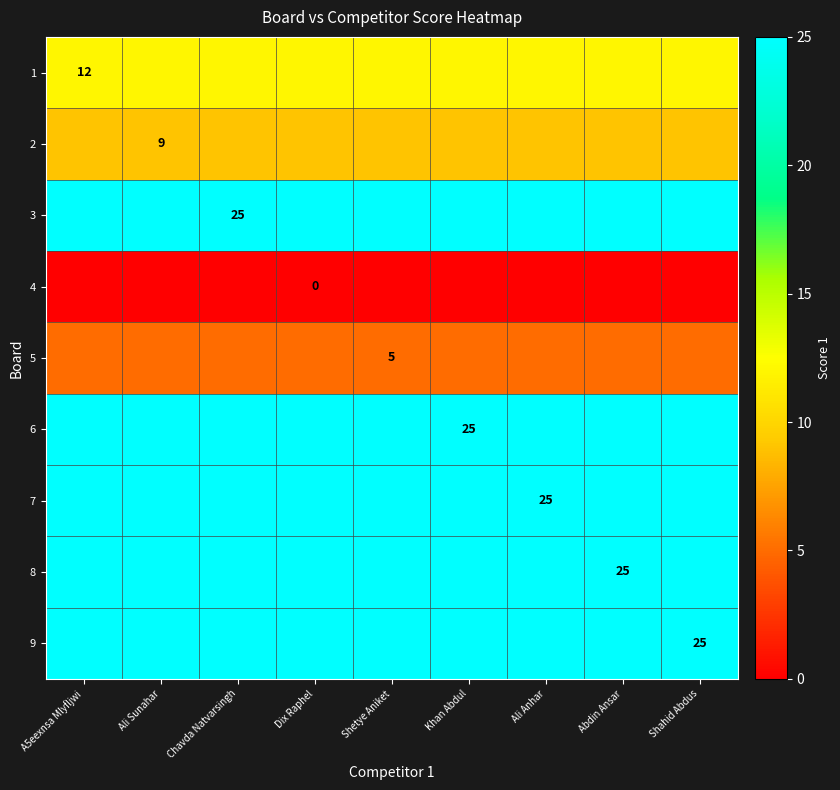

The 2 series shows 3 at Ali Sunahar. True or false?

False